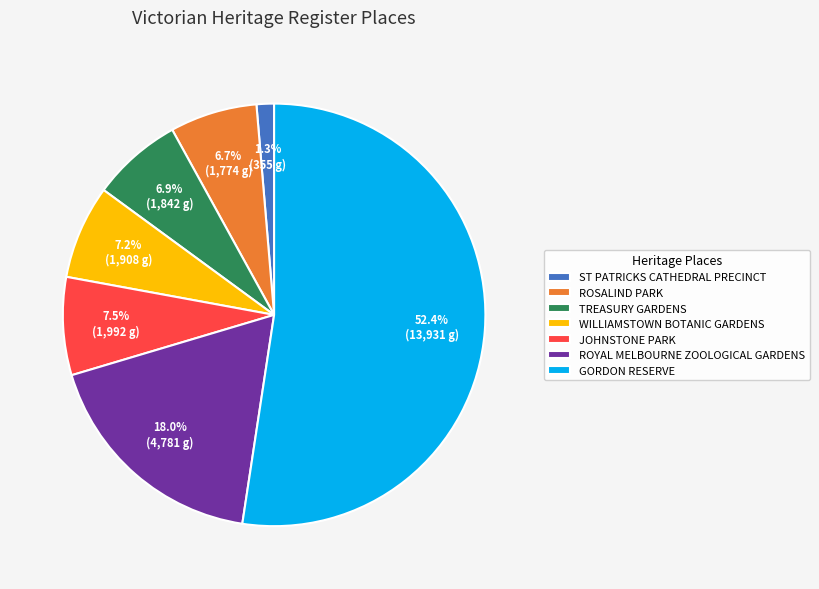

What portion of the pie excludes ROSALIND PARK?

93.3%